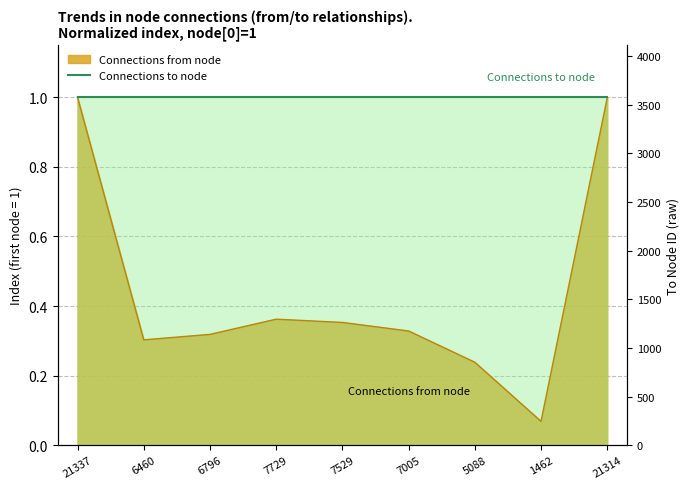

At which category does the data reach its first local valley?

6460